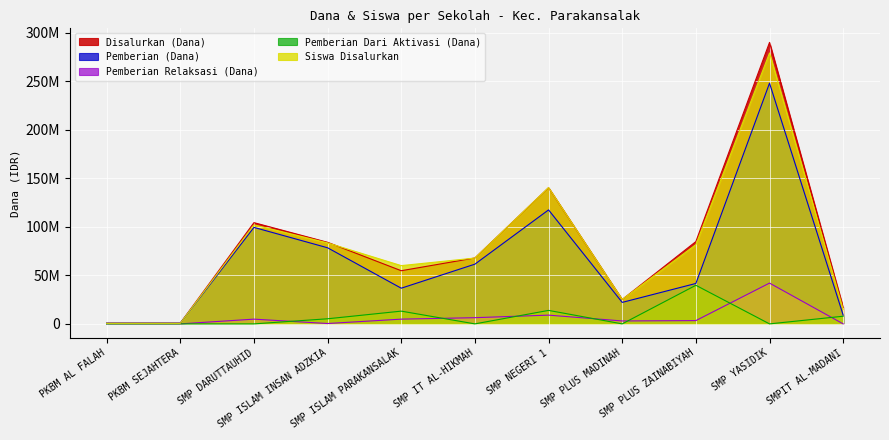

Is the value of Pemberian Dari Aktivasi (Dana) at SMPIT AL-MADANI greater than the value of Disalurkan (Dana) at SMP DARUTTAUHID?

No